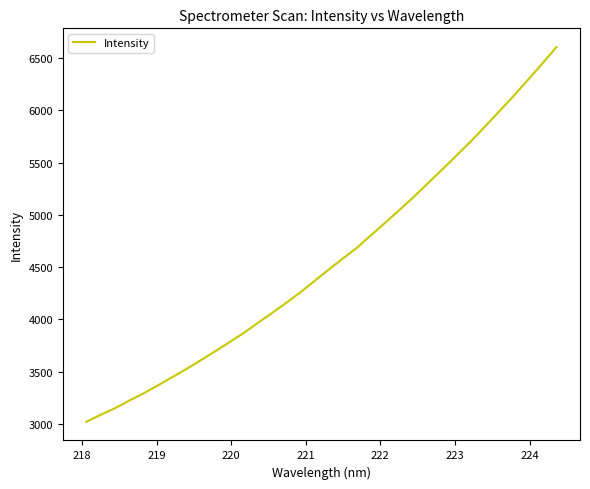

What is the smallest value displayed?

3020.0